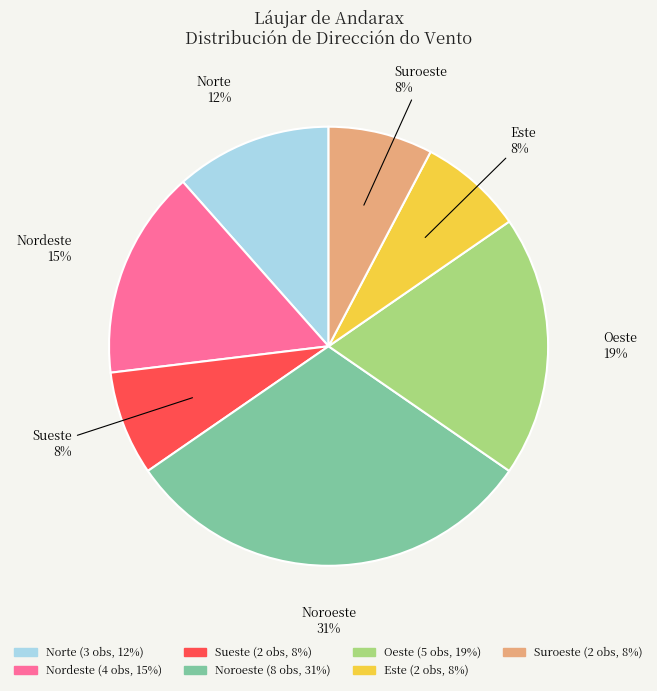

What is the largest slice in the pie chart?

Noroeste